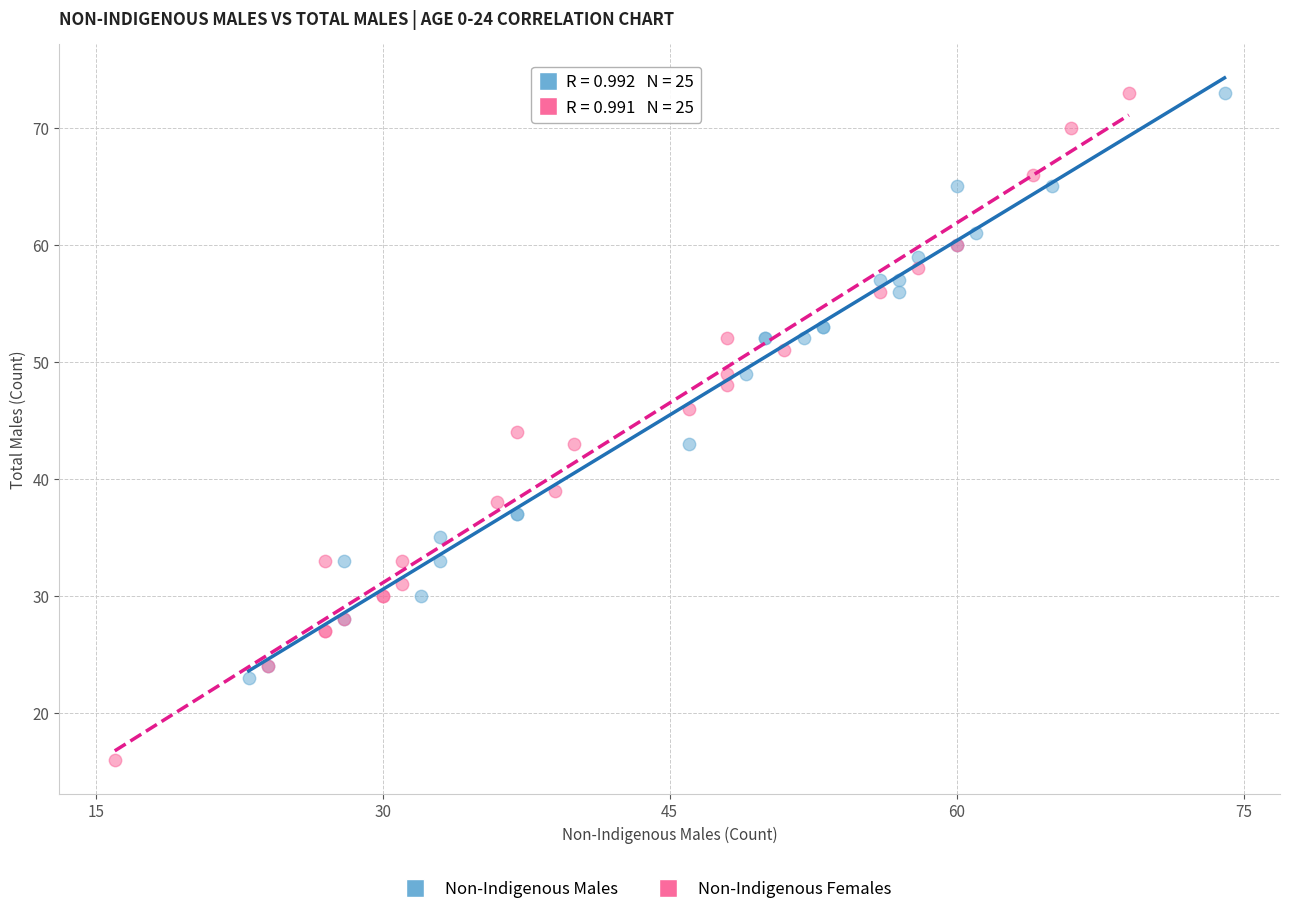

Which series reaches the minimum Y coordinate?

Non-Indigenous Females